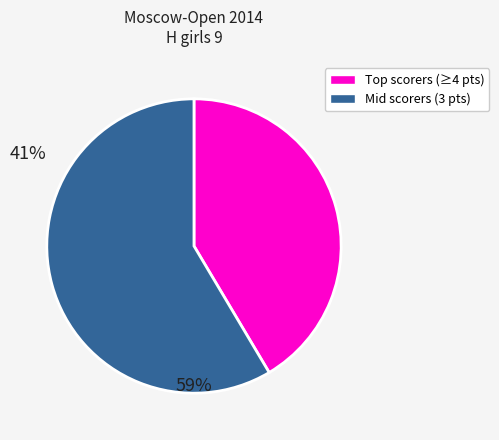

Is there a majority slice in this chart?

Yes